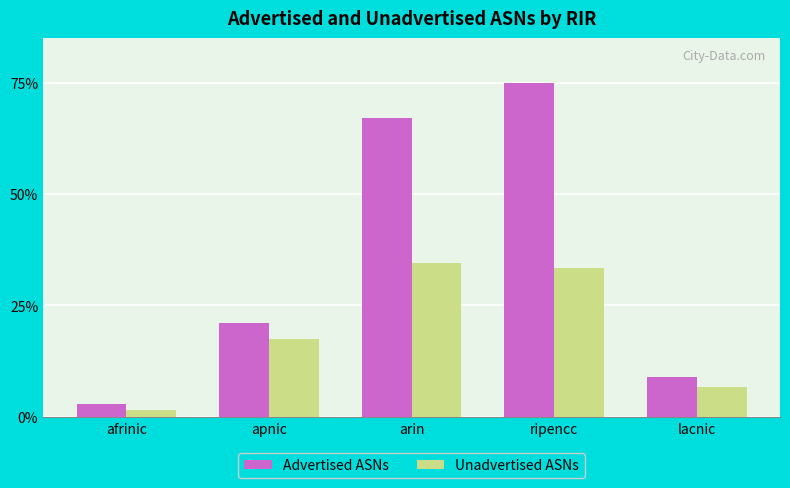

What is the highest value of the Advertised ASNs series?

75.0